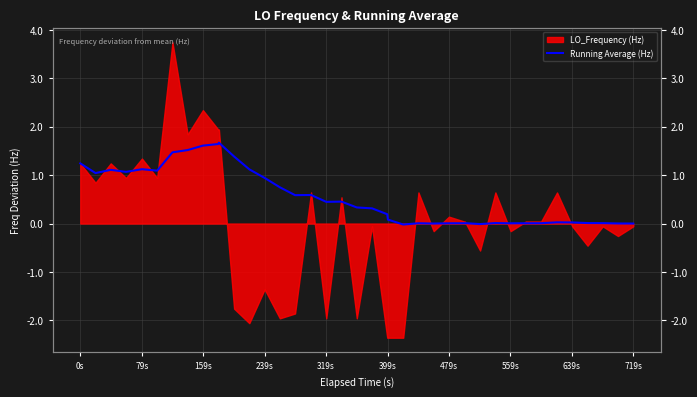

How many data points does each series have?

40